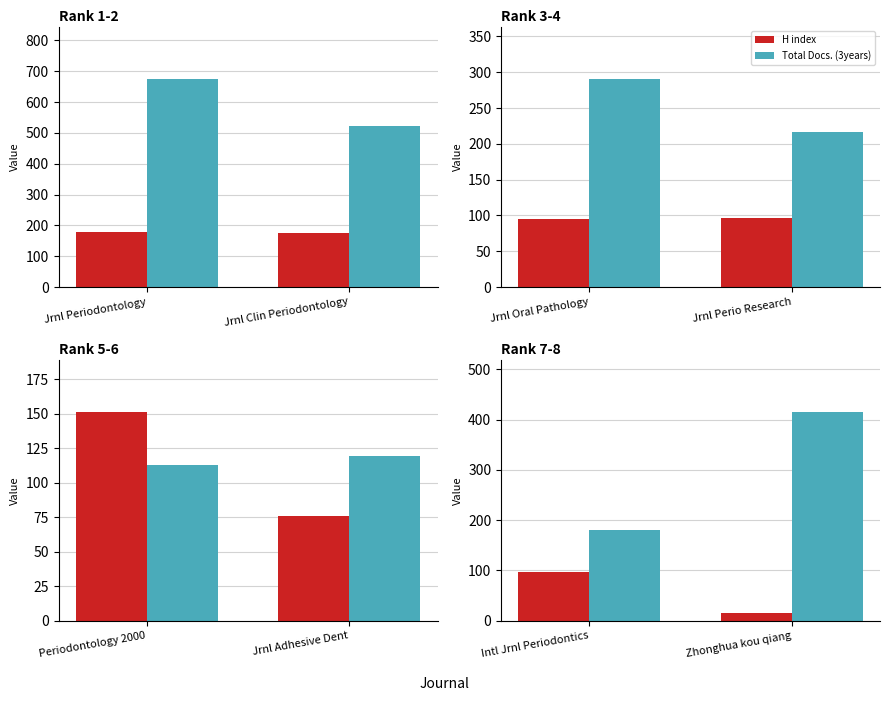

List the series in order of their overall mean, lowest first.

H index, Total Docs. (3years)